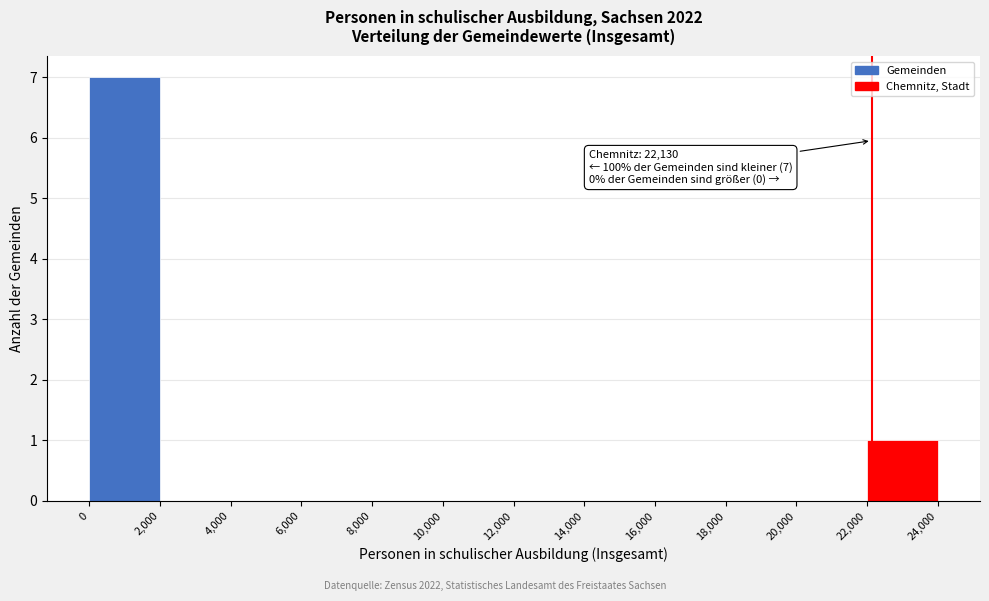

Over which range of the x-axis is the bar tallest?

0 to 2,000